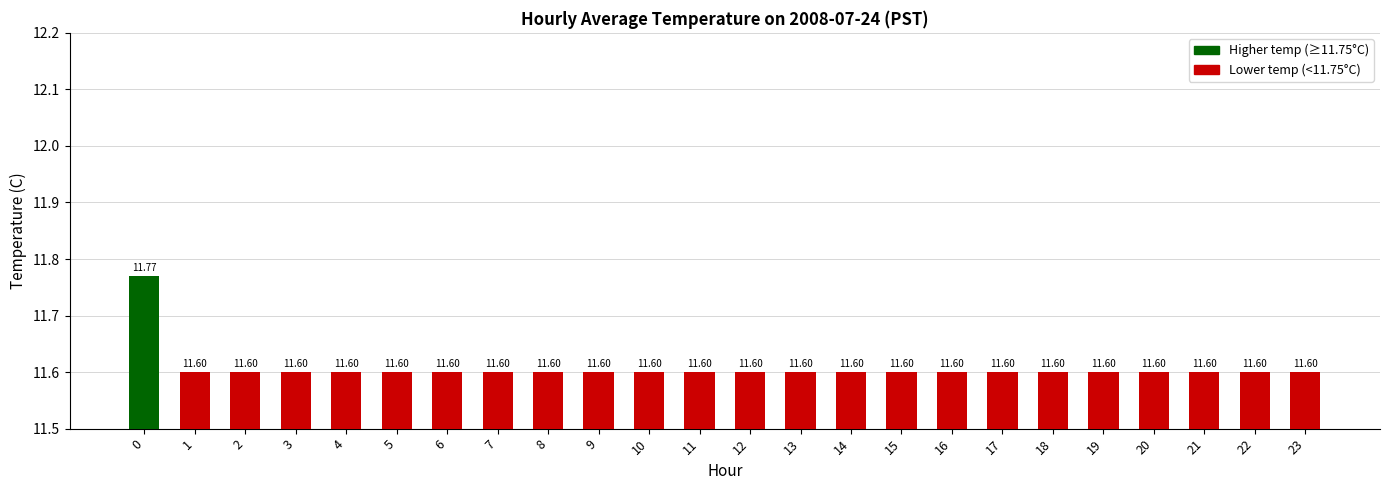

What value does the data have at 13?

11.6